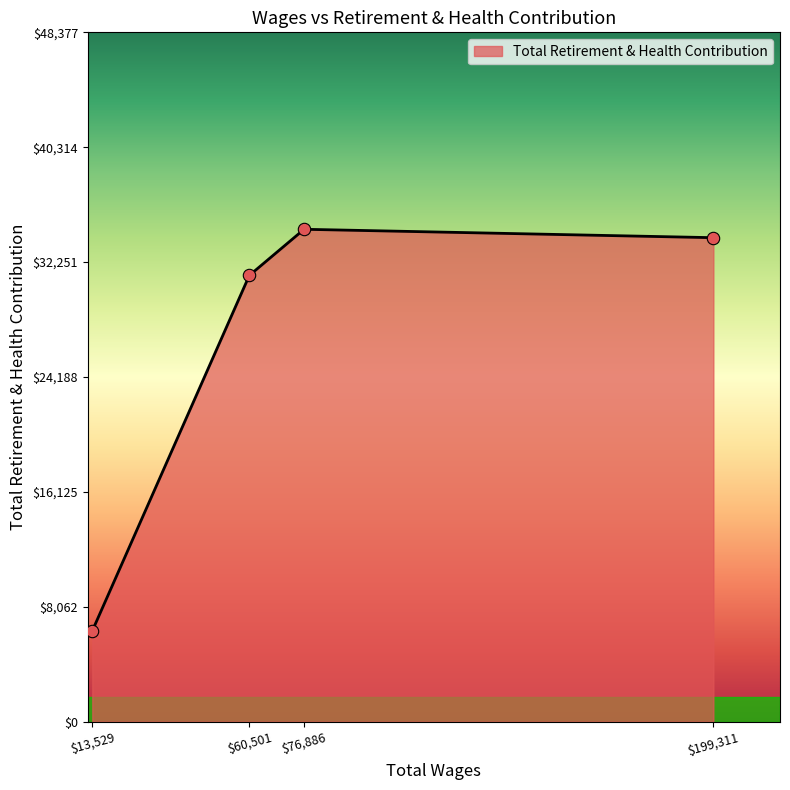

What is the difference between the maximum and second lowest values?

3239